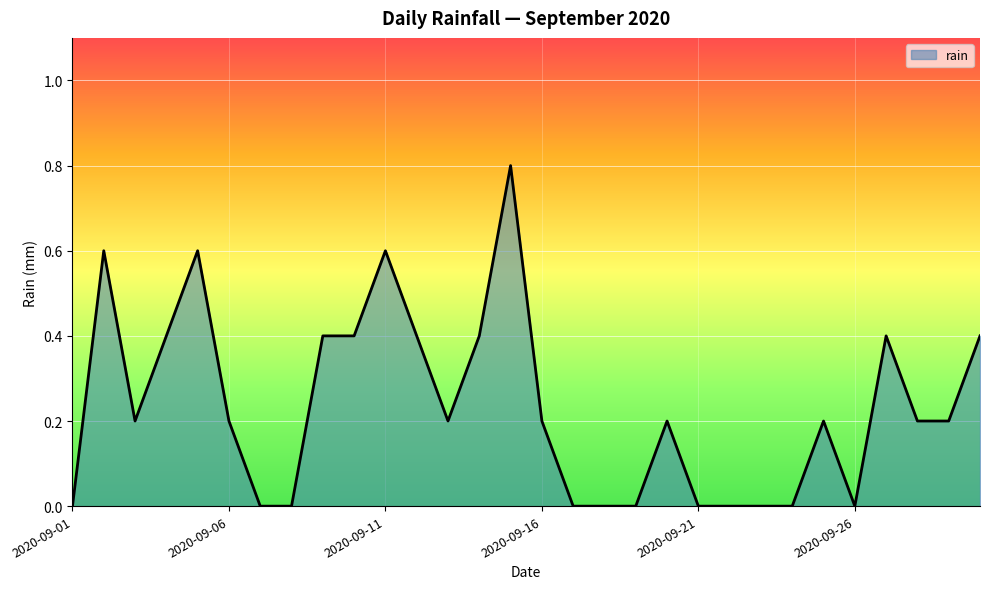

What is the average value?

0.2